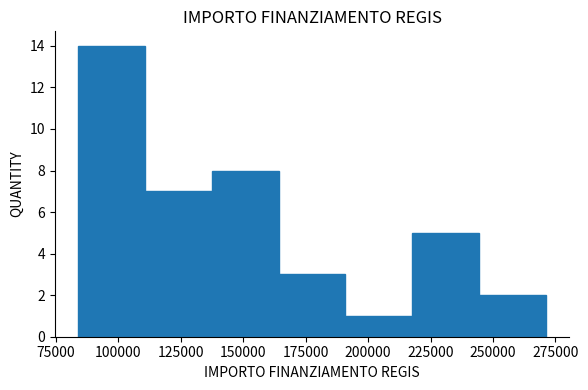

Reading left to right, list every bar in this chart as the range it spans on the x-axis followed by its height. Neither the bar edges nor the heights are printed on the chart, so give them approximately, as read against the axes.

85000 to 110000: 14
110000 to 135000: 7
135000 to 165000: 8
165000 to 190000: 3
190000 to 220000: 1
220000 to 245000: 5
245000 to 270000: 2